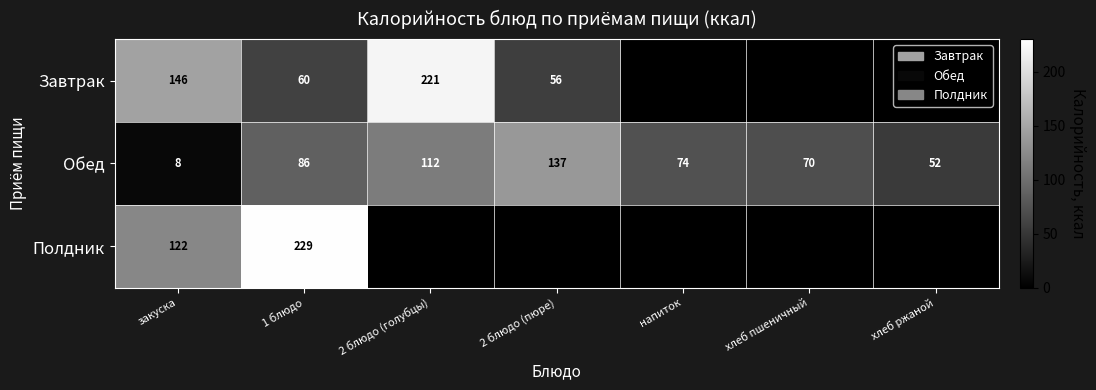

What is the difference between the maximum and minimum values in the Обед series?

129